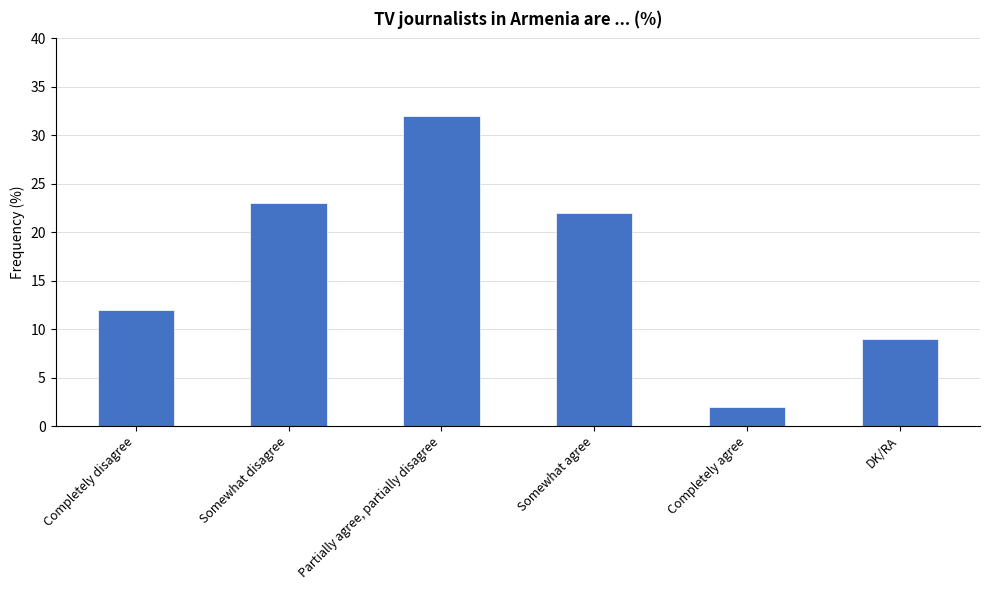

Rank the categories by value from highest to lowest.

Partially agree, partially disagree, Somewhat disagree, Somewhat agree, Completely disagree, DK/RA, Completely agree